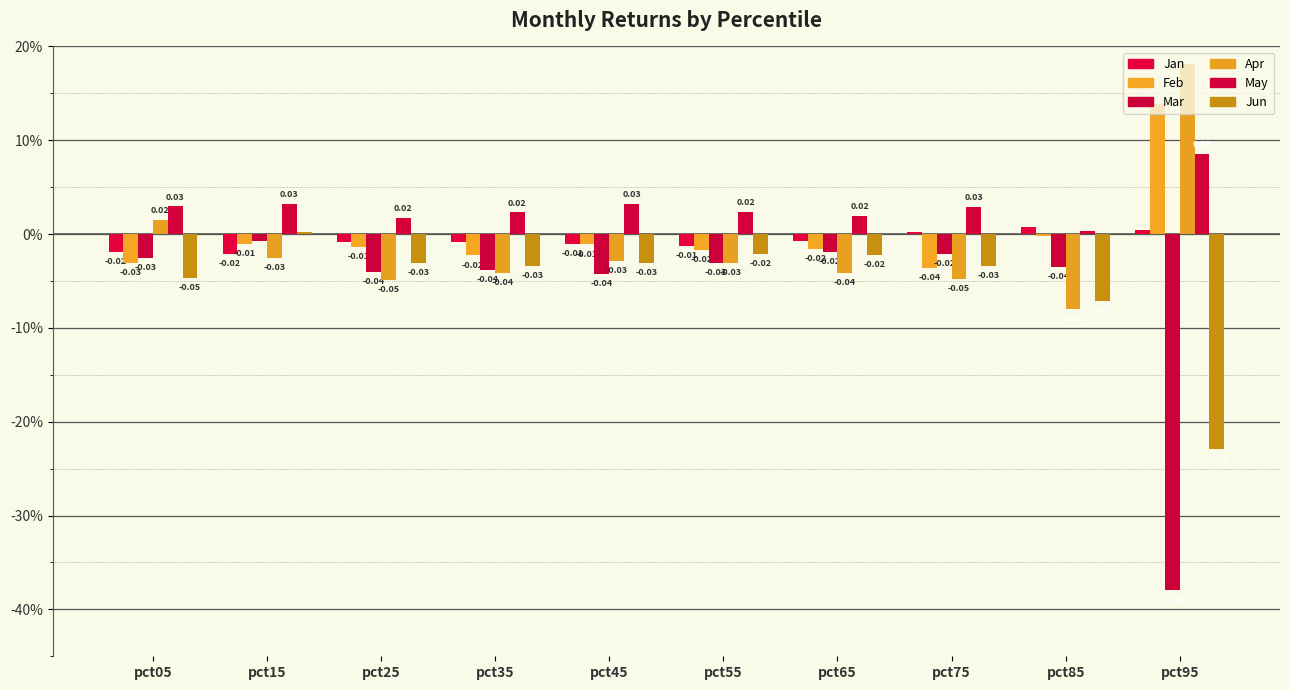

What is the difference between the highest and lowest values at pct55?

0.1